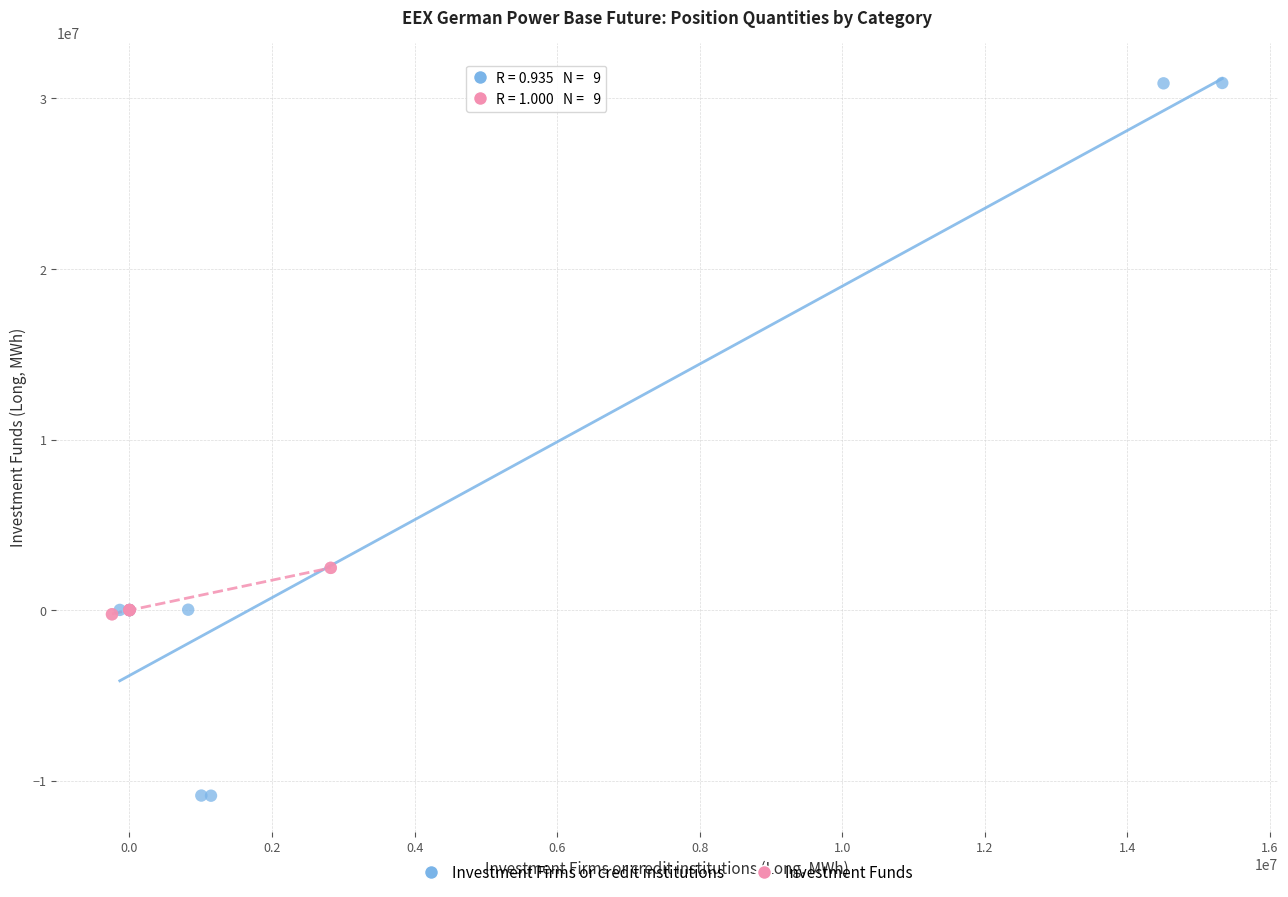

Which series has the widest spread of Y values?

Investment Firms or credit institutions